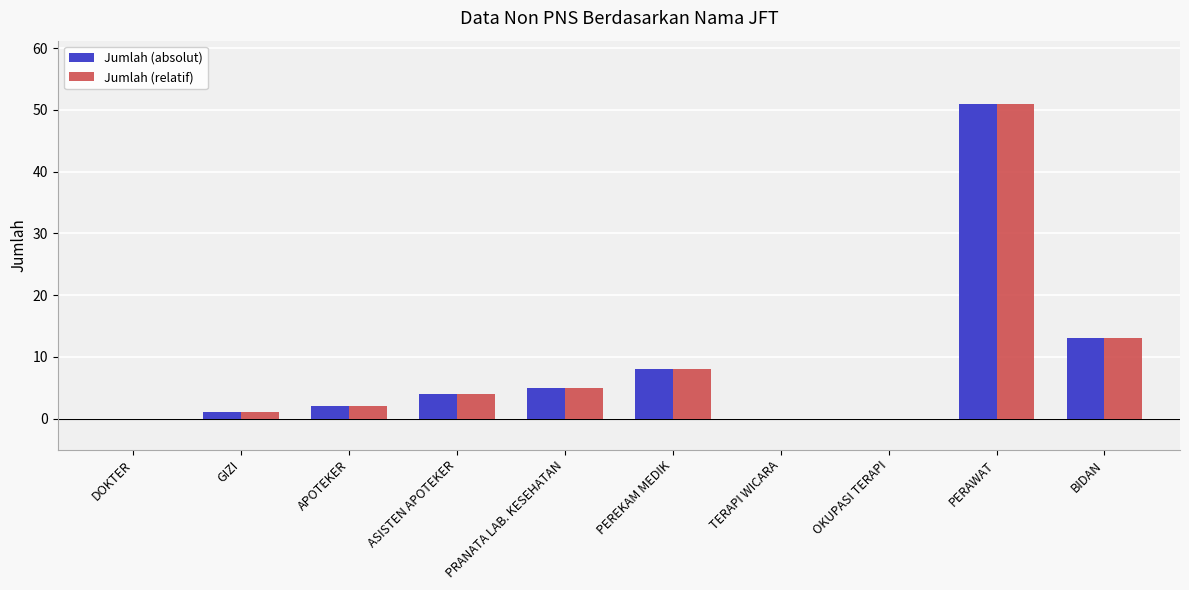

How many data points does each series have?

10